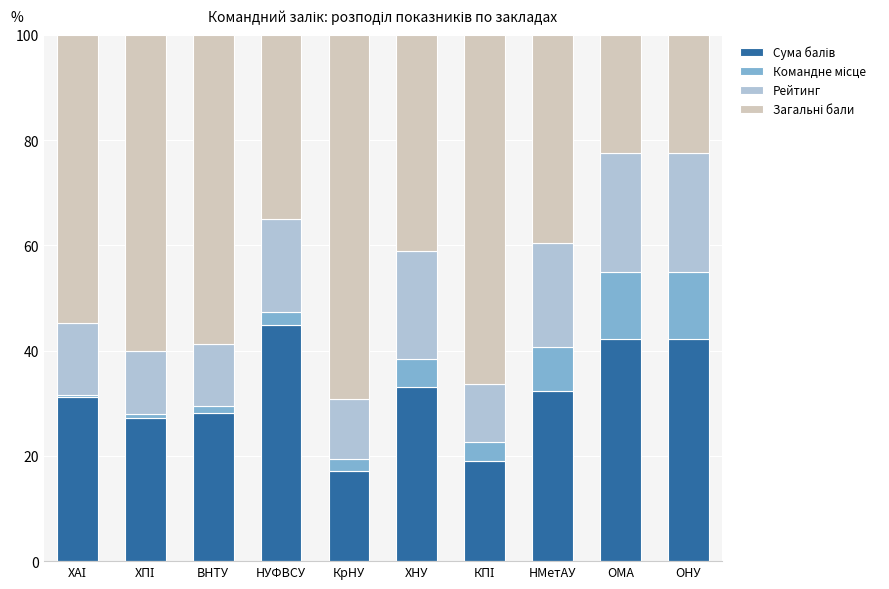

What is the difference between the second highest and second lowest values in the Загальні бали series?

43.8